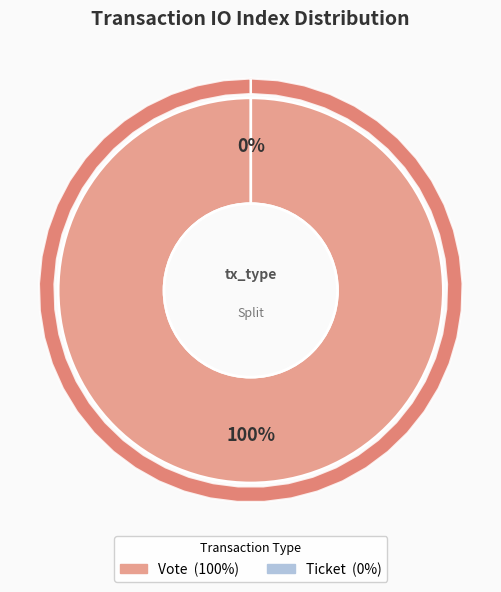

Which category has the smallest portion of the pie?

Ticket (io_index=0)